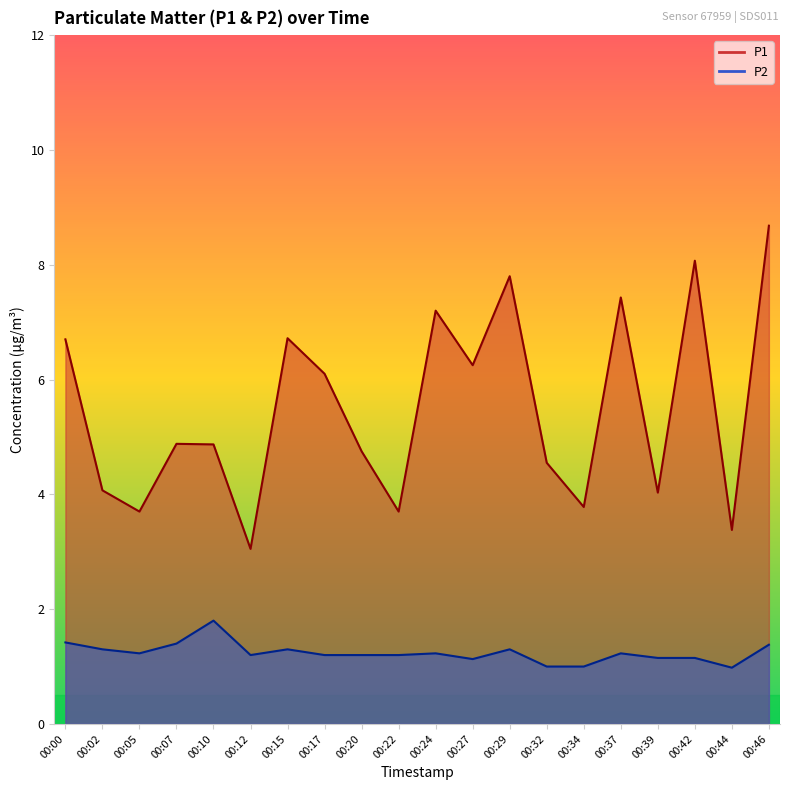

Reading left to right, transcribe all the data shown in this chart.

P1 line: 6.7	4.1	3.7	4.9	4.9	3.0	6.7	6.1	4.8	3.7	7.2	6.2	7.8	4.5	3.8	7.4	4.0	8.1	3.4	8.7
P2 line: 1.4	1.3	1.2	1.4	1.8	1.2	1.3	1.2	1.2	1.2	1.2	1.1	1.3	1.0	1.0	1.2	1.1	1.1	1.0	1.4